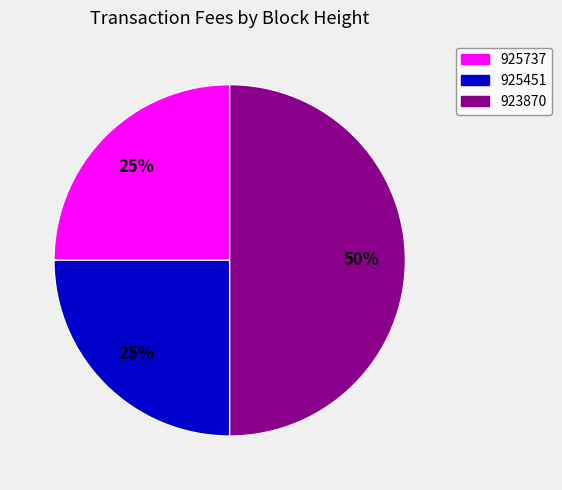

Combined, do 925737 and 923870 account for over 50%?

Yes